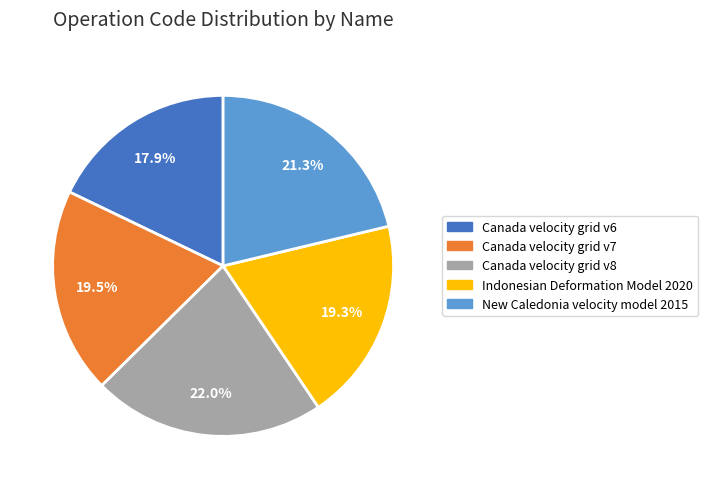

Count the number of slices in the pie.

5